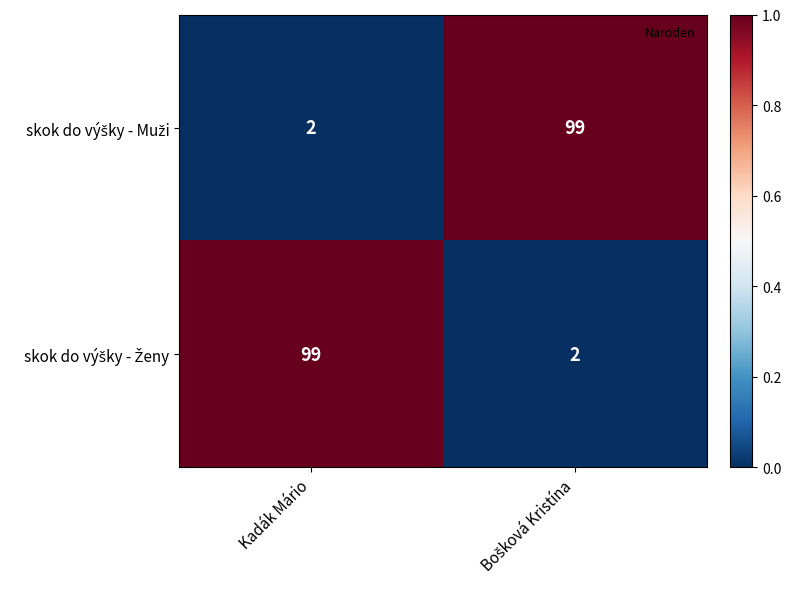

What is the total value across all series at Kadák Mário?

101